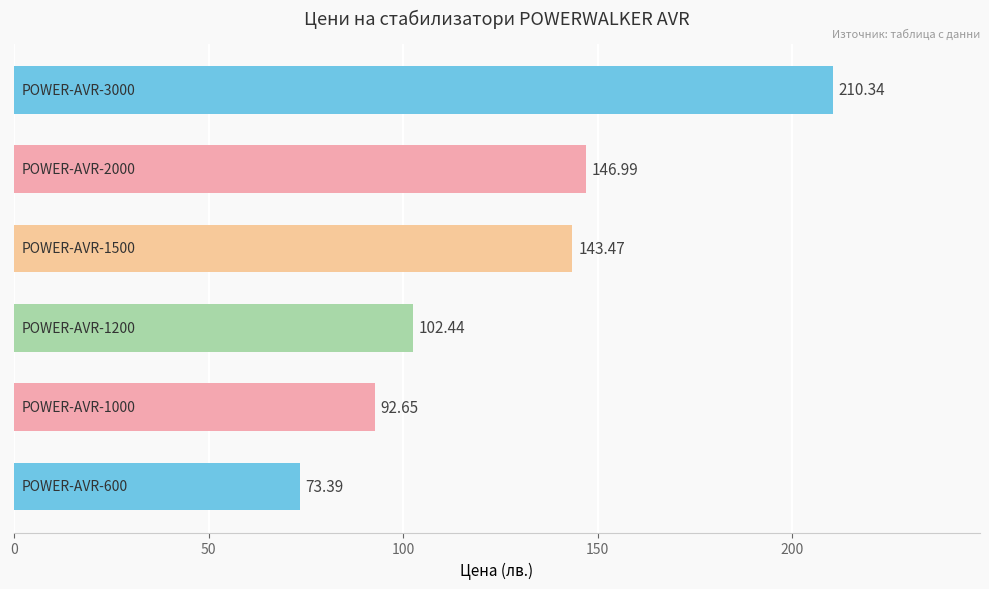

What is the sum of all values?

769.3